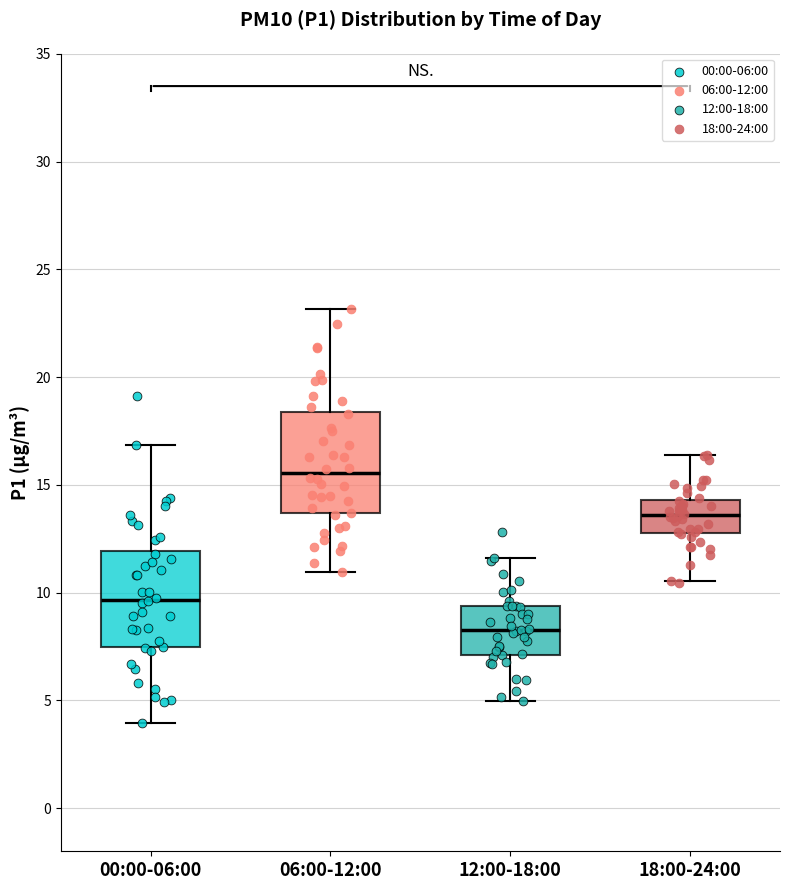

Reading left to right, transcribe this box plot: for each box, give where its median line is, the range the box spans, and where its two whiskers end, as read against the y-axis. The values are not printed on the chart, so give them approximately, as read against the axis.

00:00-06:00: median 9.5, box 7.5 to 12.0, whiskers 4.0 to 17.0
06:00-12:00: median 15.5, box 13.5 to 18.5, whiskers 11.0 to 23.0
12:00-18:00: median 8.5, box 7.0 to 9.5, whiskers 5.0 to 11.5
18:00-24:00: median 13.5, box 13.0 to 14.5, whiskers 10.5 to 16.5